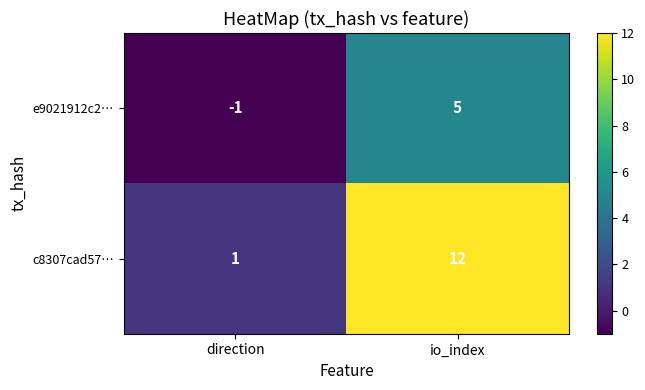

Which category has the highest value across all series?

io_index